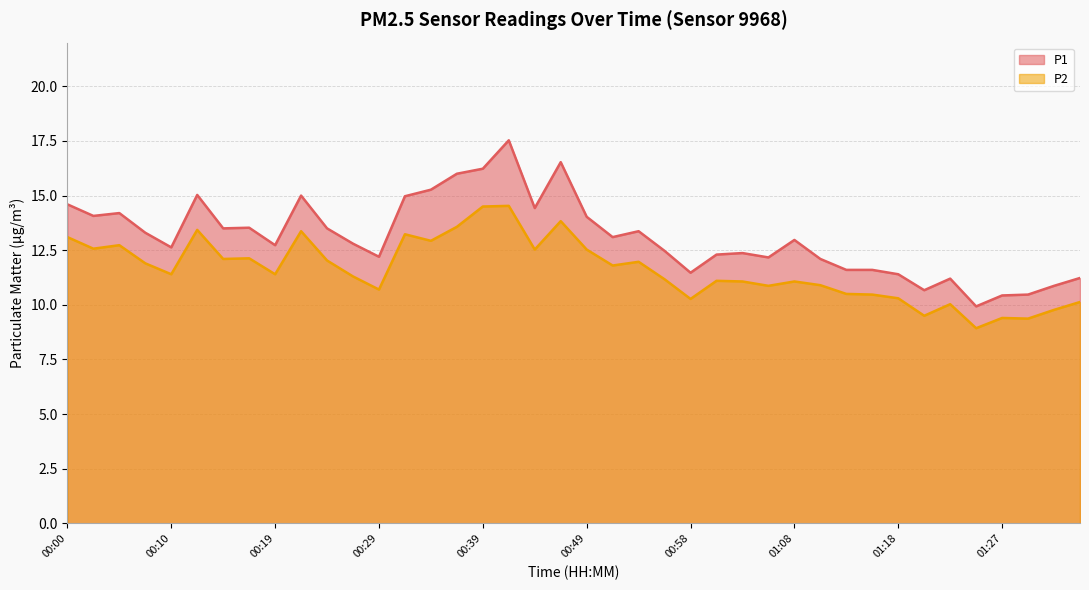

What is the minimum value for P2?

8.9